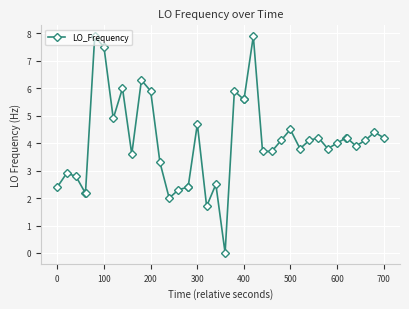

What is the difference between the maximum and second lowest values?

6.2